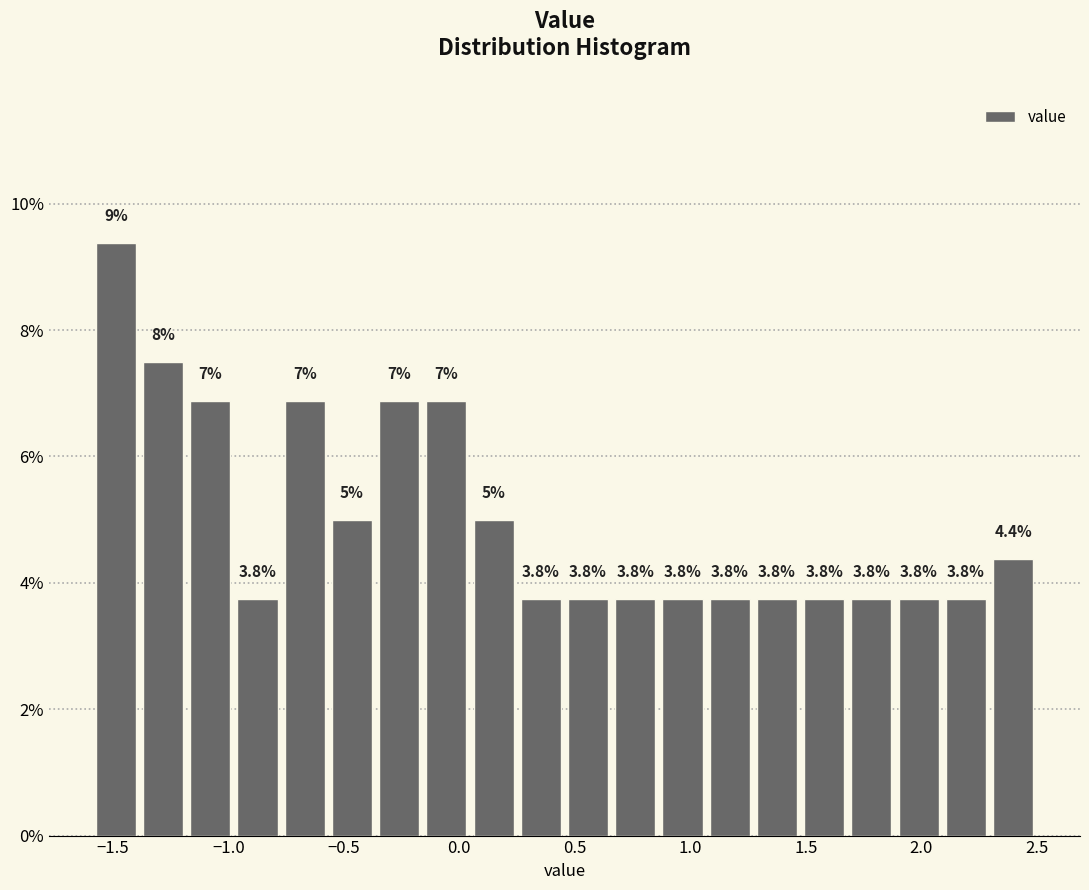

Over which range of the x-axis is the bar tallest?

-1.60 to -1.40